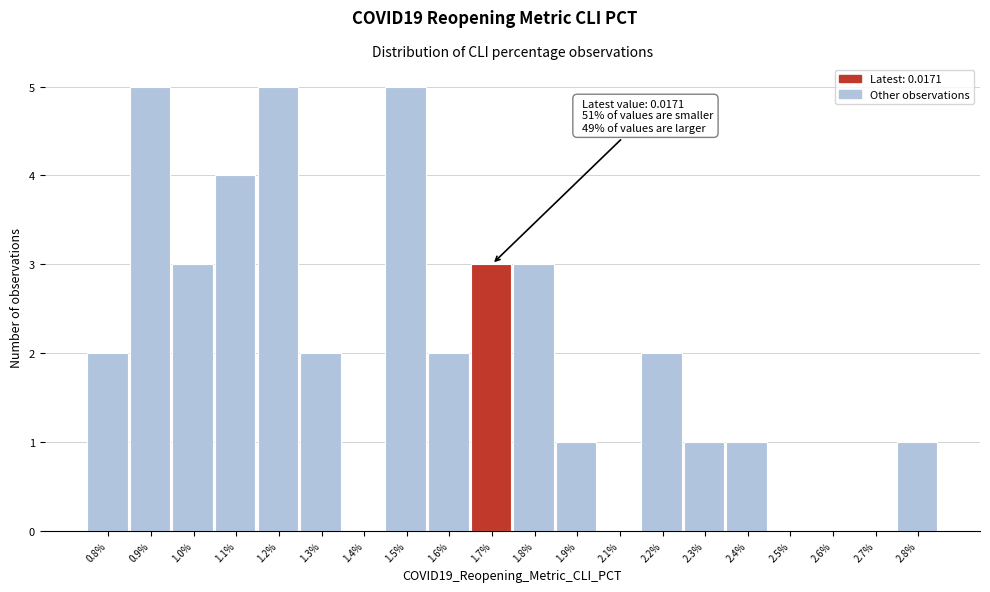

Reading left to right, transcribe all the data shown in this chart.

0.8%=2	0.9%=5	1.0%=3	1.1%=4	1.2%=5	1.3%=2	1.4%=0	1.5%=5	1.6%=2	1.7%=3	1.8%=3	1.9%=1	2.1%=0	2.2%=2	2.3%=1	2.4%=1	2.5%=0	2.6%=0	2.7%=0	2.8%=1